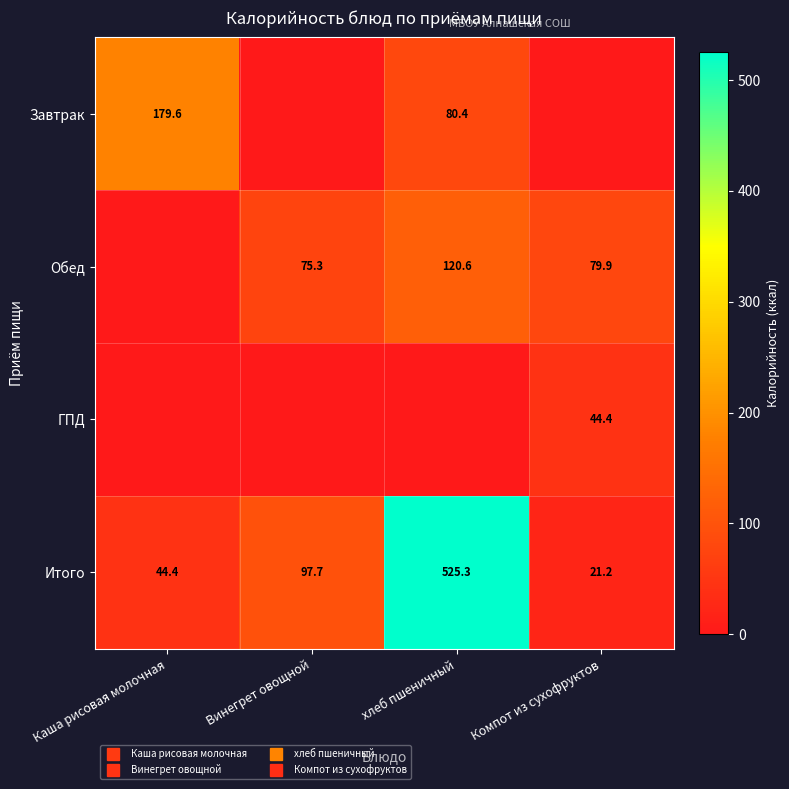

The value of Обед at Компот из сухофруктов is 79.9. True or false?

True